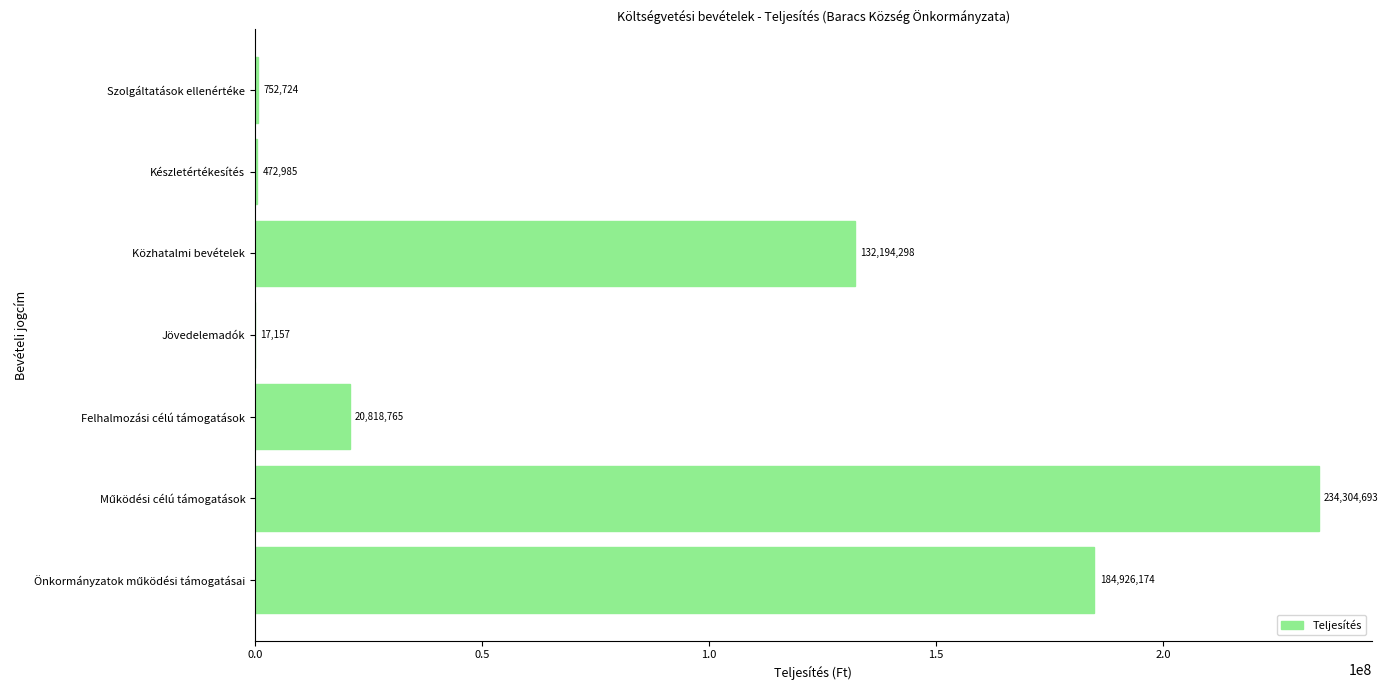

Between Felhalmozási célú támogatások and Szolgáltatások ellenértéke, which is larger?

Felhalmozási célú támogatások